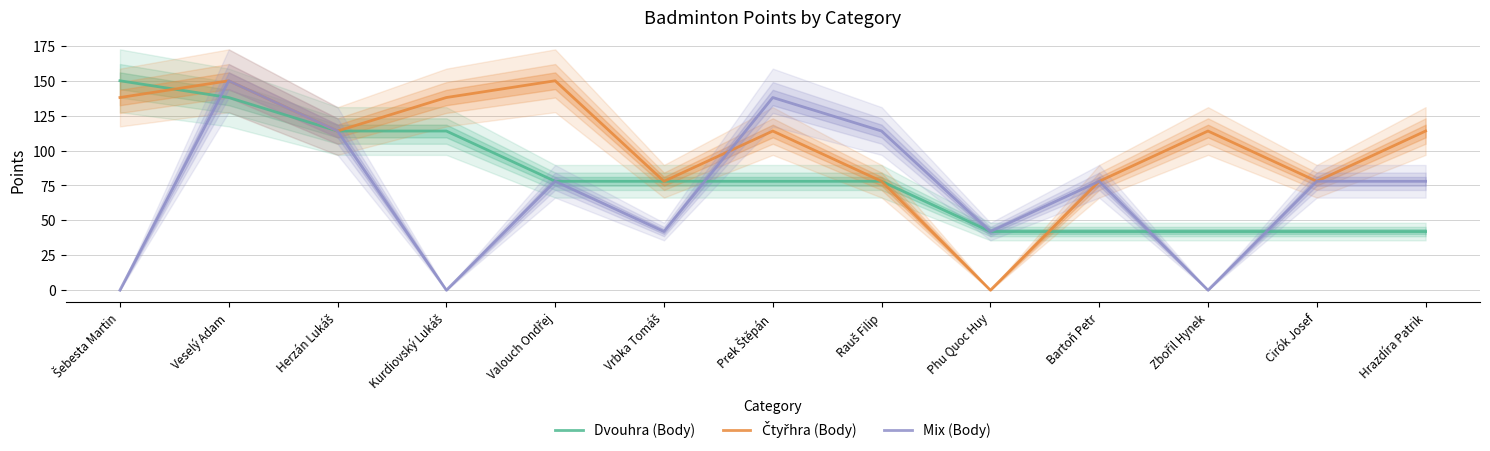

Which category has the lowest value in the Dvouhra (Body) series?

Phu Quoc Huy